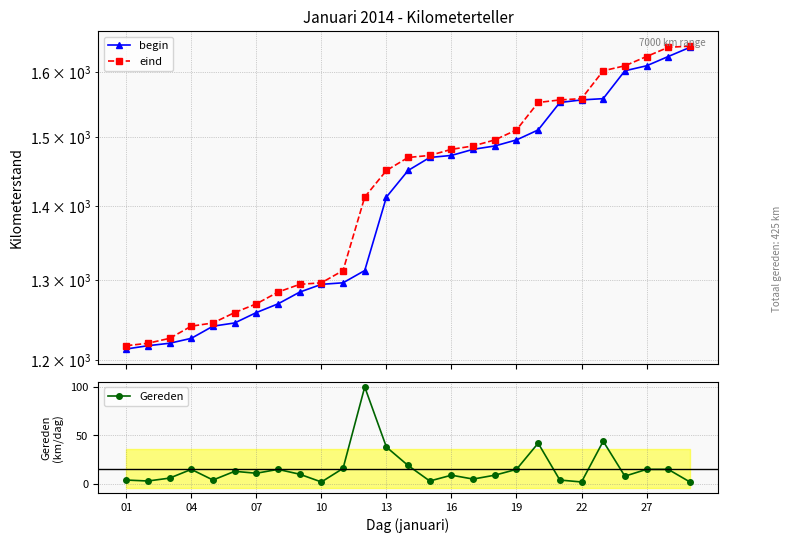

What is the difference between the second highest and second lowest values in the begin series?

408